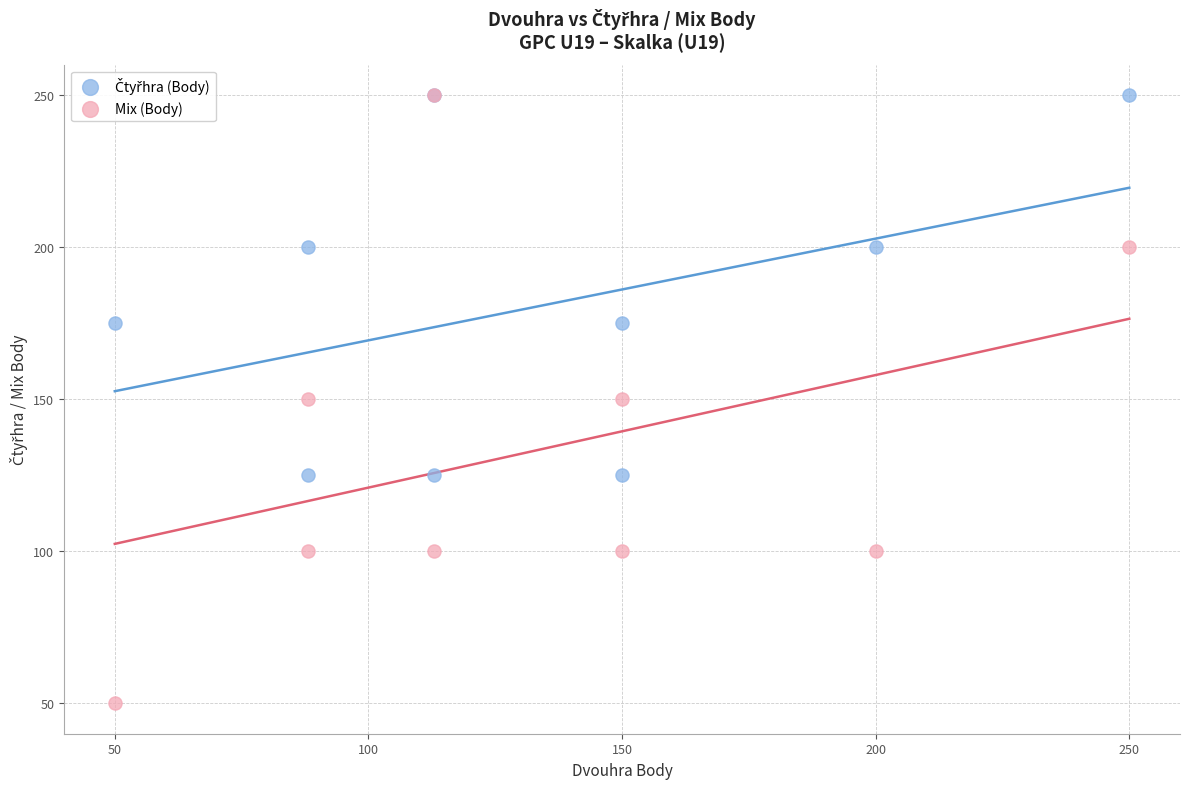

Which series contains the lowest Y value?

Mix (Body)